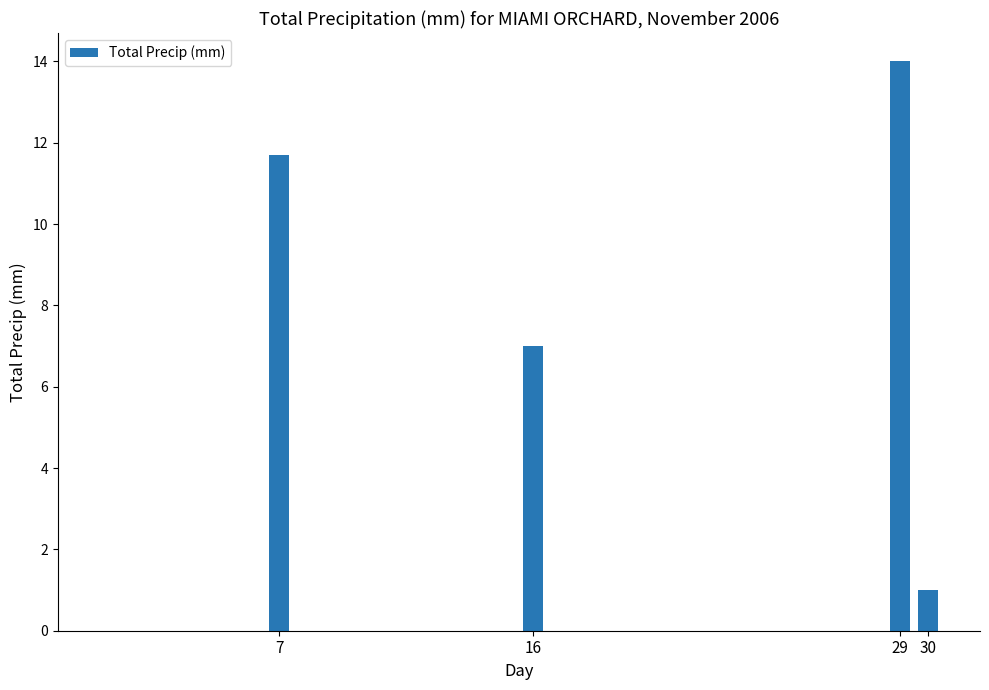

What is the maximum value shown in the chart?

14.0